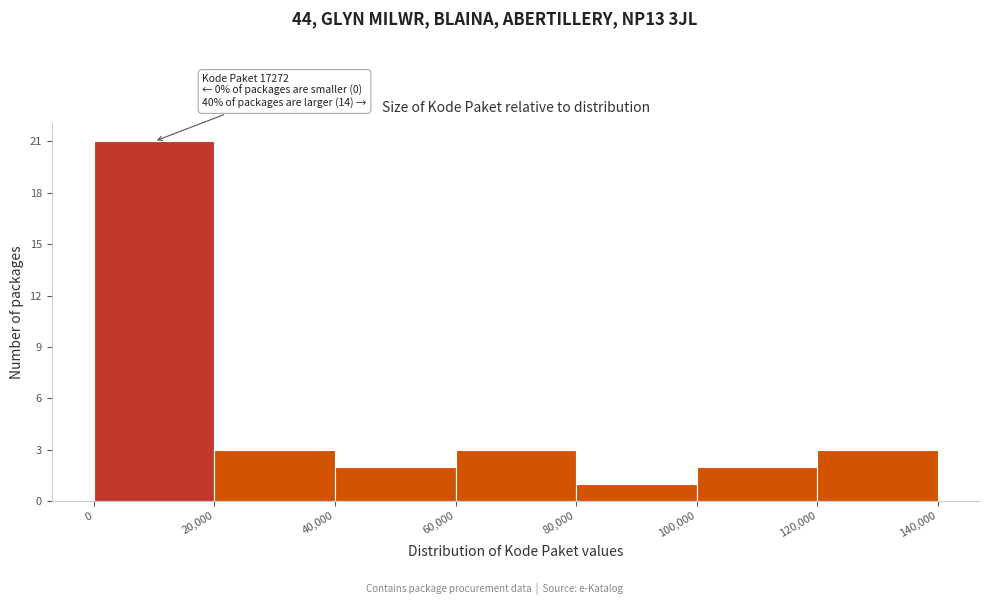

Over which range of the x-axis is the bar tallest?

0 to 20,000